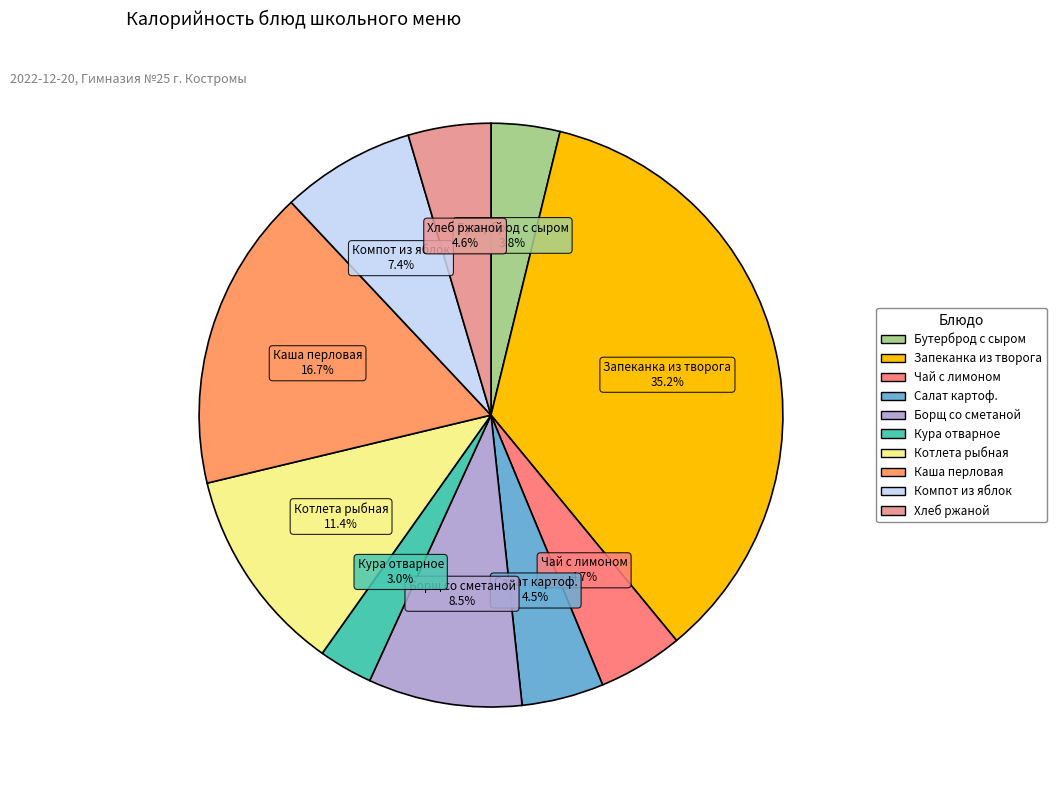

Is there any slice that represents more than half of the pie?

No